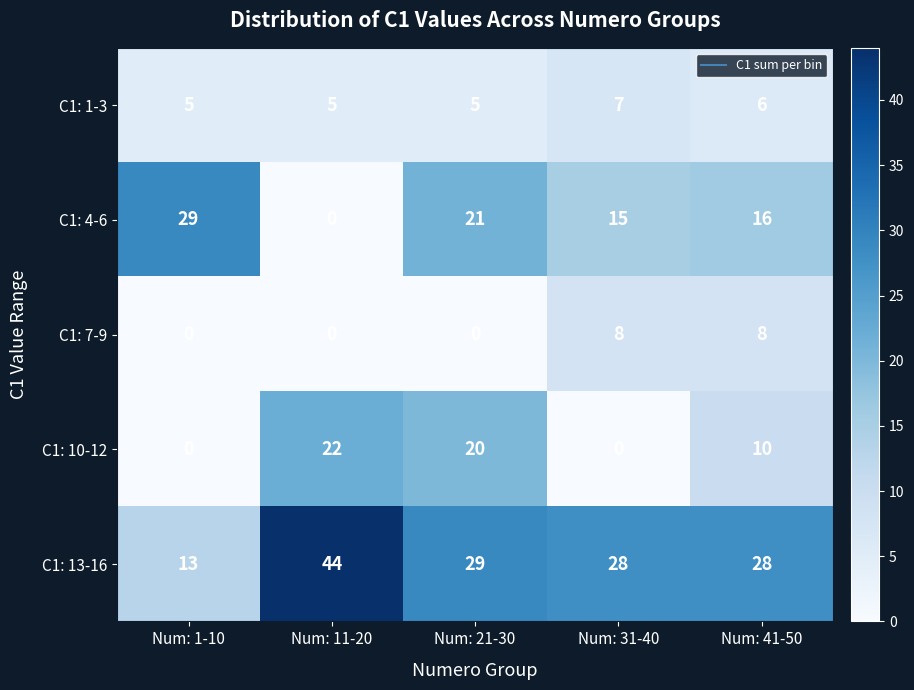

Reading left to right, what are all the values shown in this chart?

C1: 1-3: Num: 1-10=5	Num: 11-20=5	Num: 21-30=5	Num: 31-40=7	Num: 41-50=6
C1: 4-6: Num: 1-10=29	Num: 11-20=0	Num: 21-30=21	Num: 31-40=15	Num: 41-50=16
C1: 7-9: Num: 1-10=0	Num: 11-20=0	Num: 21-30=0	Num: 31-40=8	Num: 41-50=8
C1: 10-12: Num: 1-10=0	Num: 11-20=22	Num: 21-30=20	Num: 31-40=0	Num: 41-50=10
C1: 13-16: Num: 1-10=13	Num: 11-20=44	Num: 21-30=29	Num: 31-40=28	Num: 41-50=28